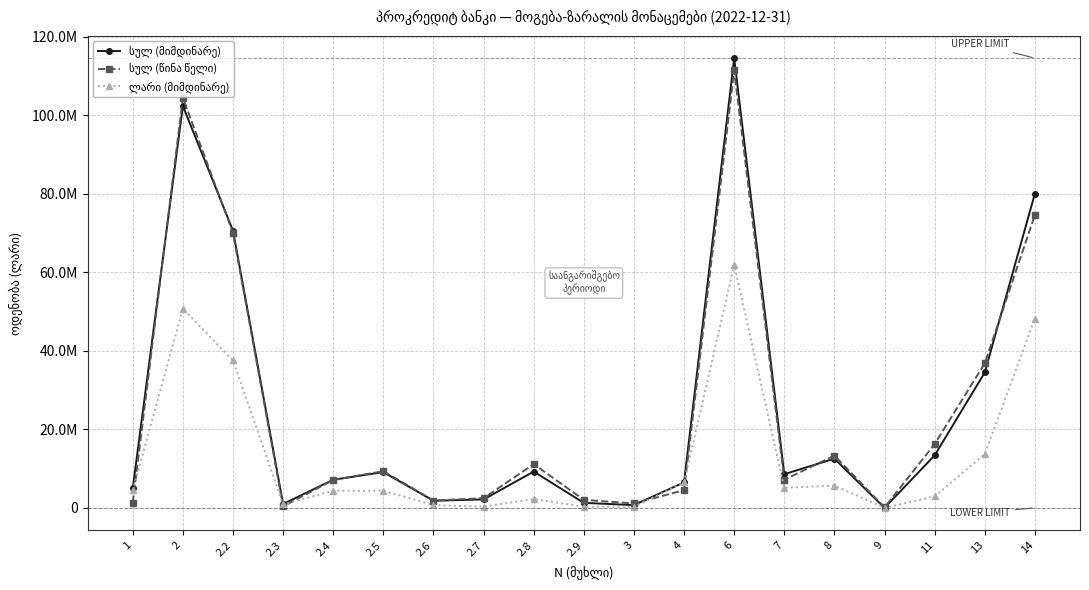

Which series has the largest total across all categories?

სულ (მიმდინარე)